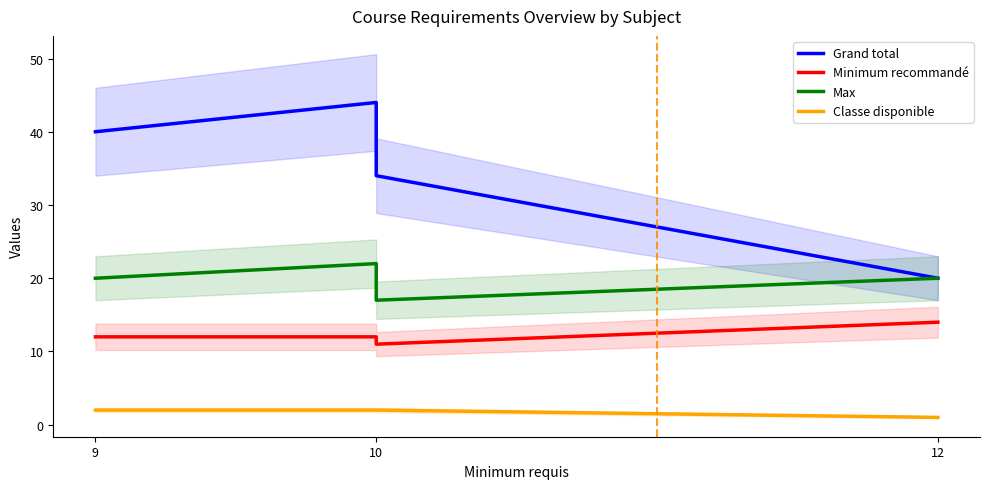

What is the spread (max minus min) of values at 12?

19